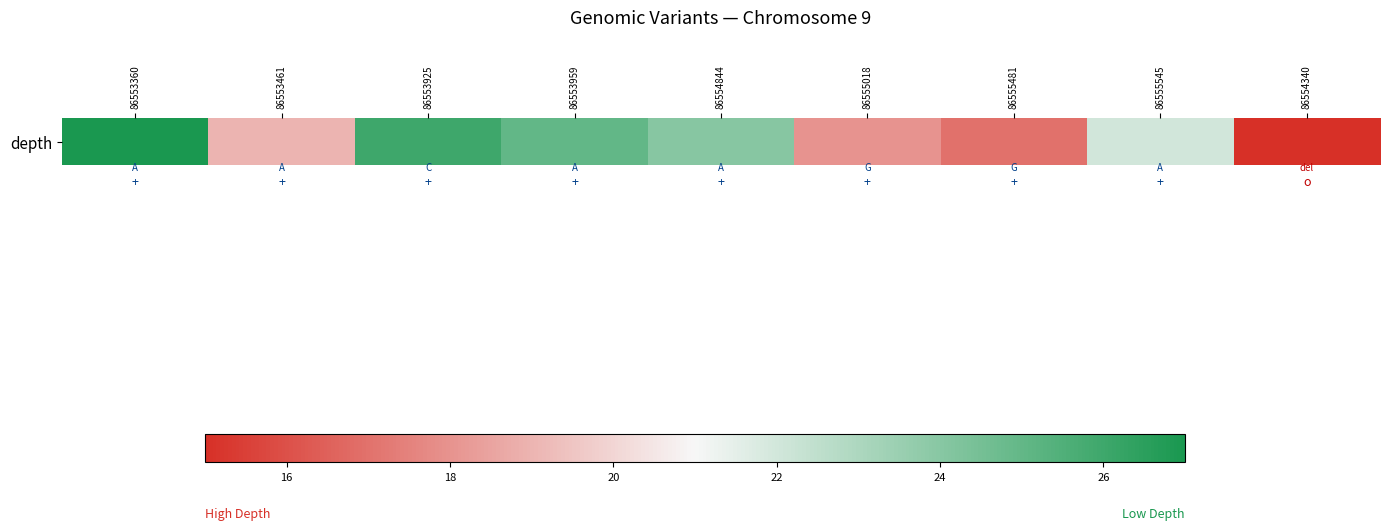

What is the difference between the maximum and minimum values?

12